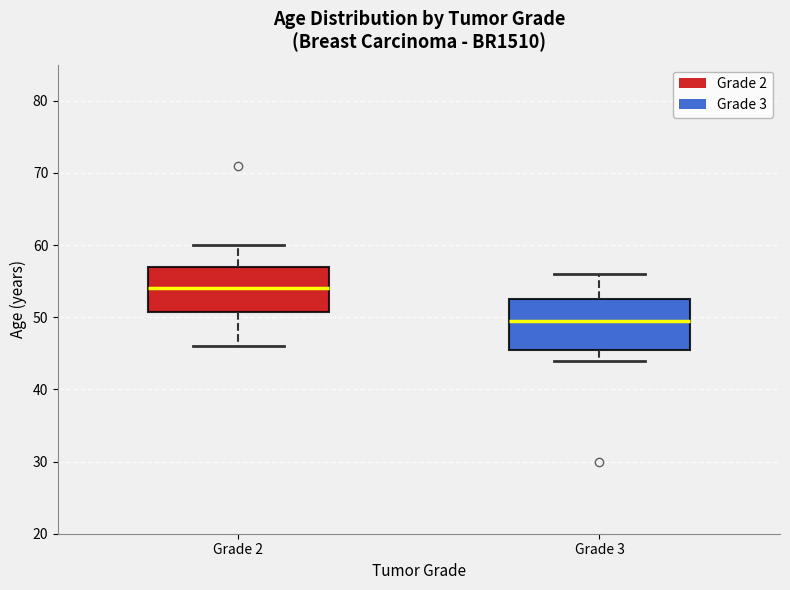

Where does the upper whisker of the box for Grade 3 end on the y-axis? The values are not printed on the chart, so give them approximately, as read against the axis.

56